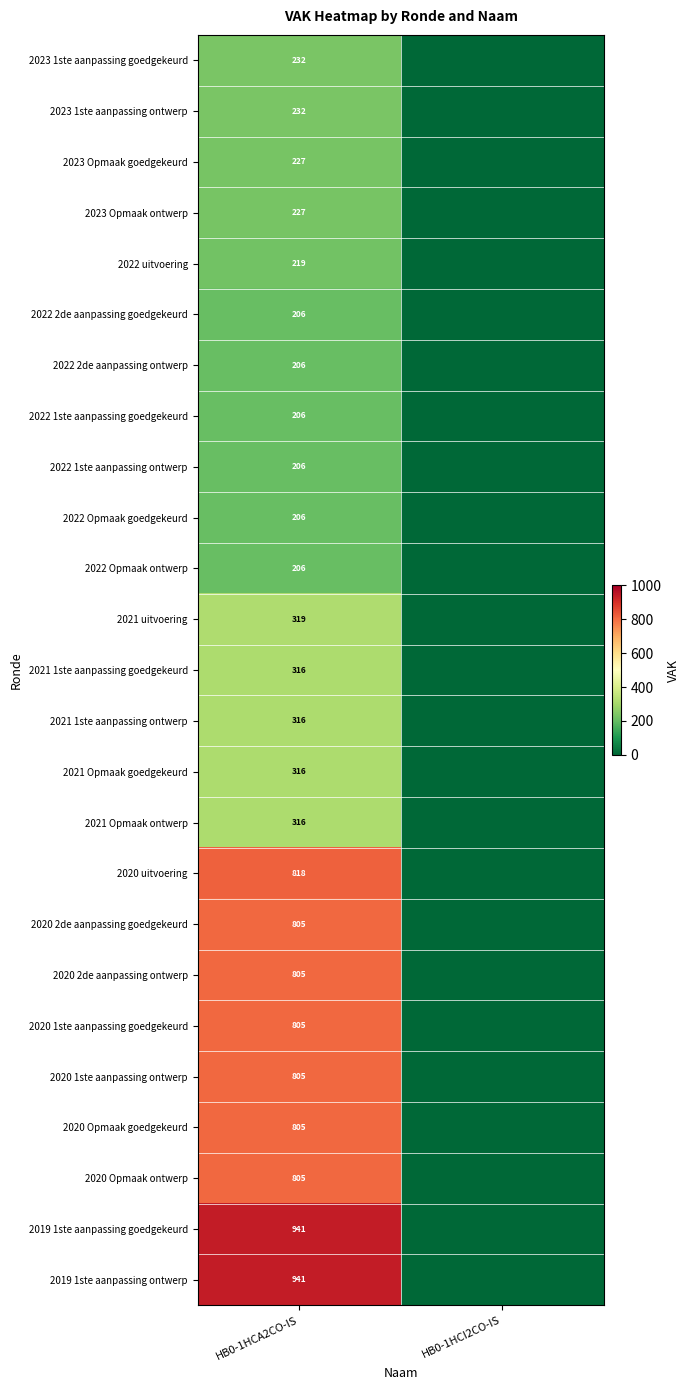

True or false: 2022 1ste aanpassing ontwerp has a value of 206 at HB0-1HCA2CO-IS.

True